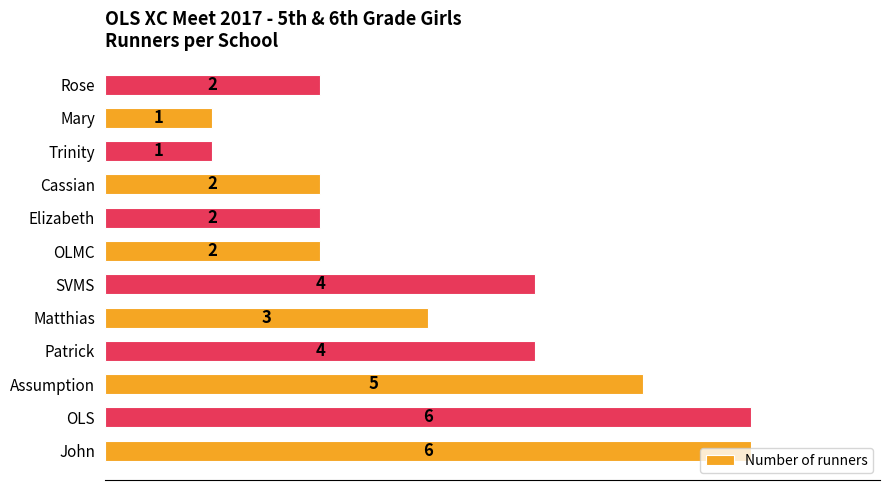

What is the ratio of the value at Trinity to the value at Matthias?

0.3